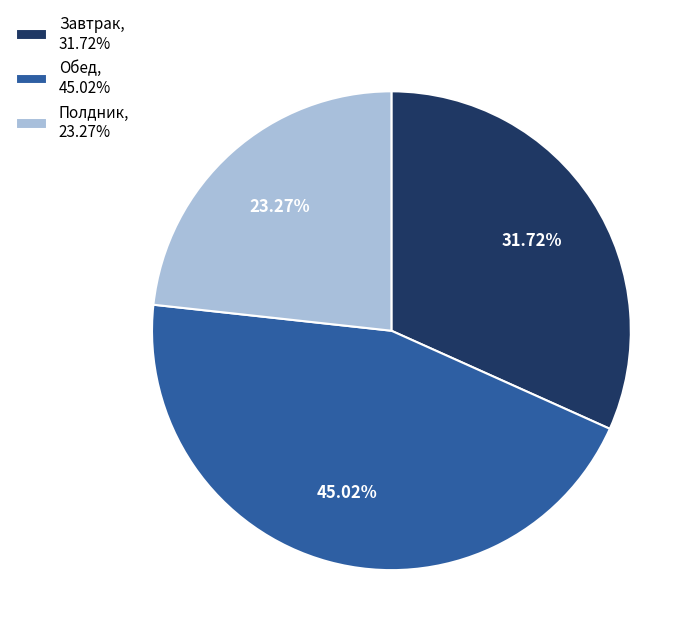

Between Завтрак, 31.72% and Обед, 45.02%, which is larger?

Обед, 45.02%